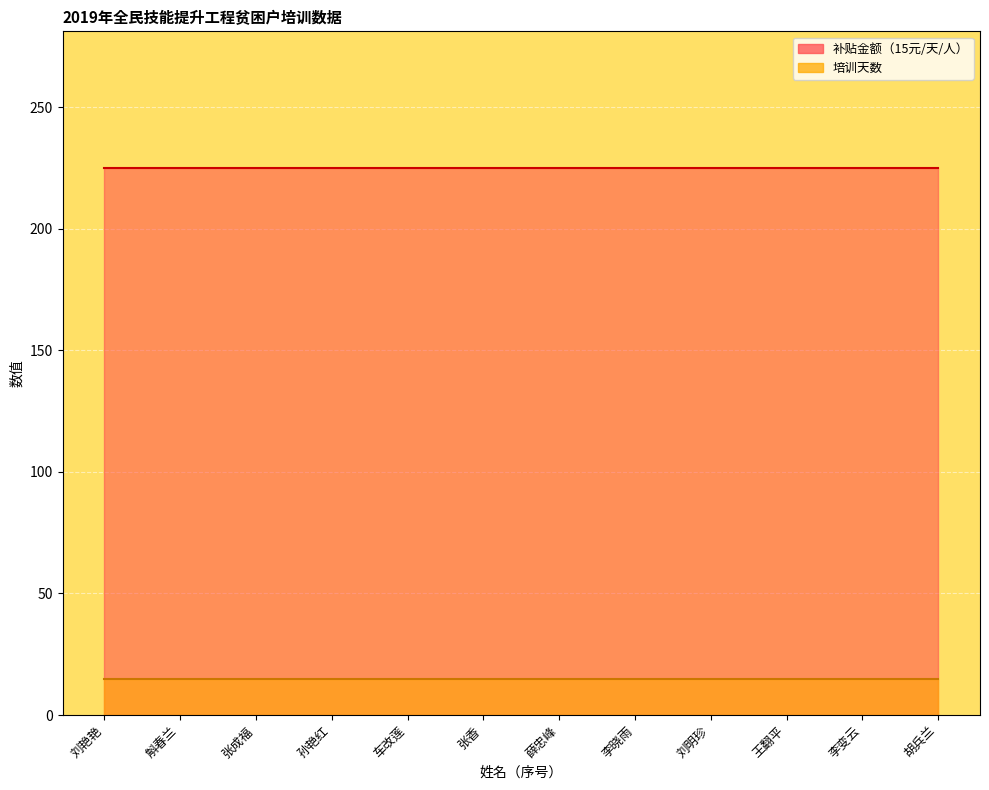

At how many categories does at least one series exceed 209?

12